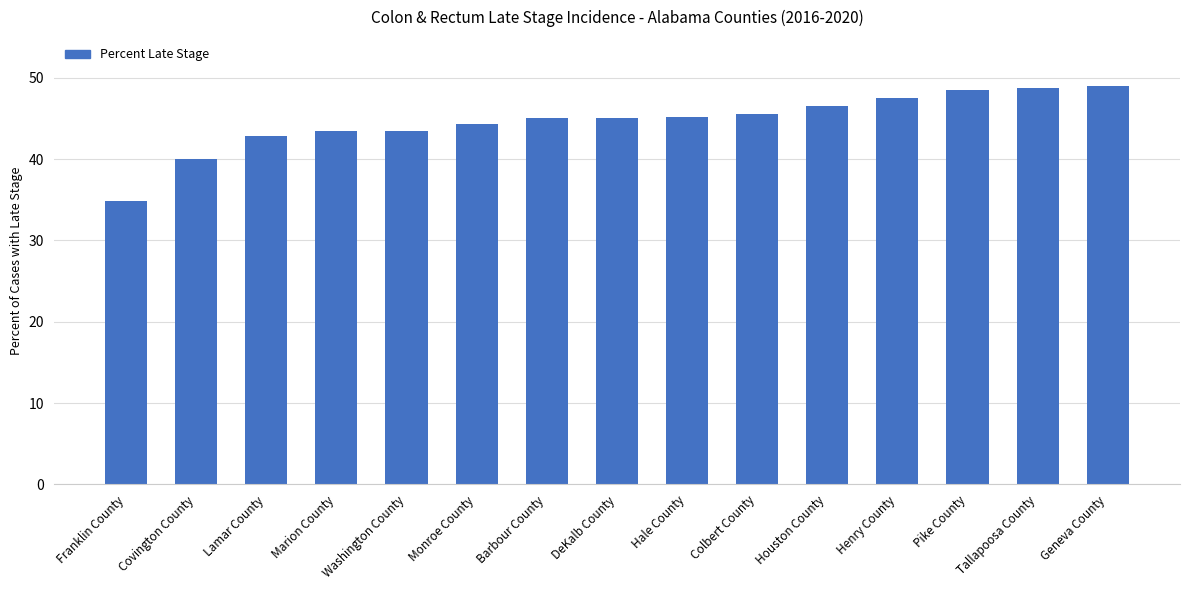

What value does the data have at Hale County?

45.2